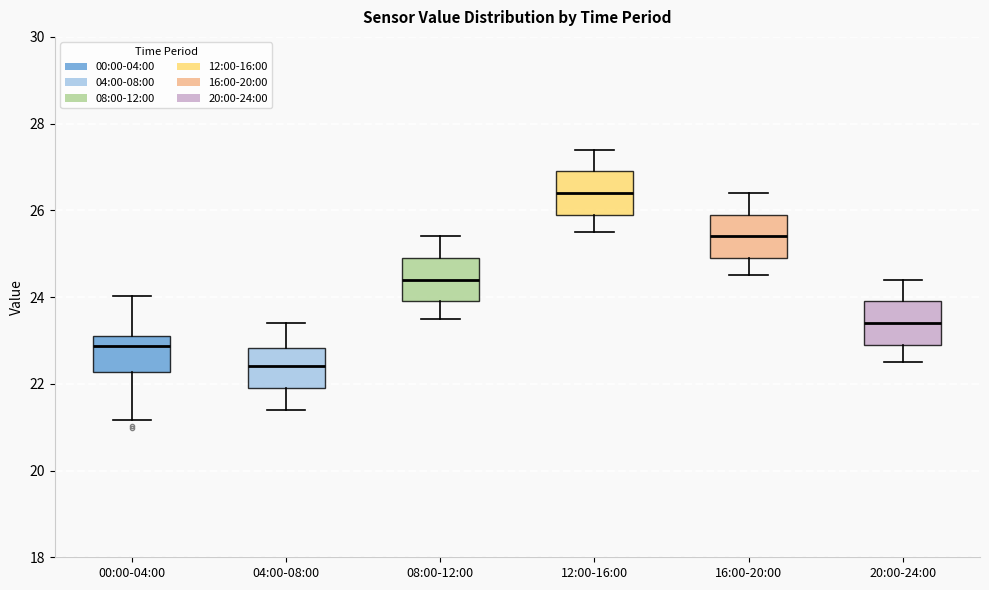

Where does the lower whisker of the box for 20:00-24:00 end on the y-axis? The values are not printed on the chart, so give them approximately, as read against the axis.

22.6